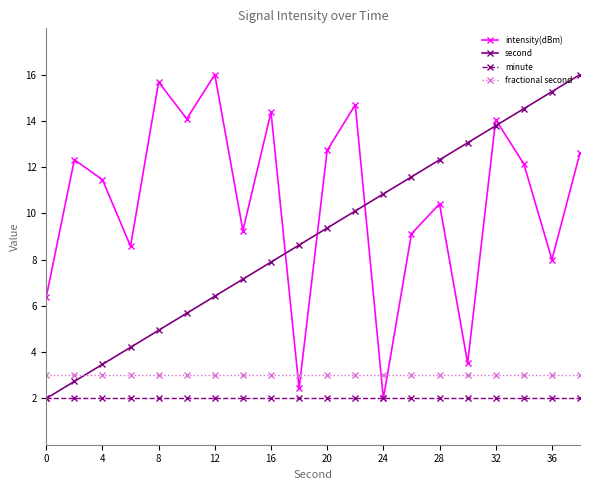

Which series ends up on top after the final intersection of intensity(dBm) and second?

second